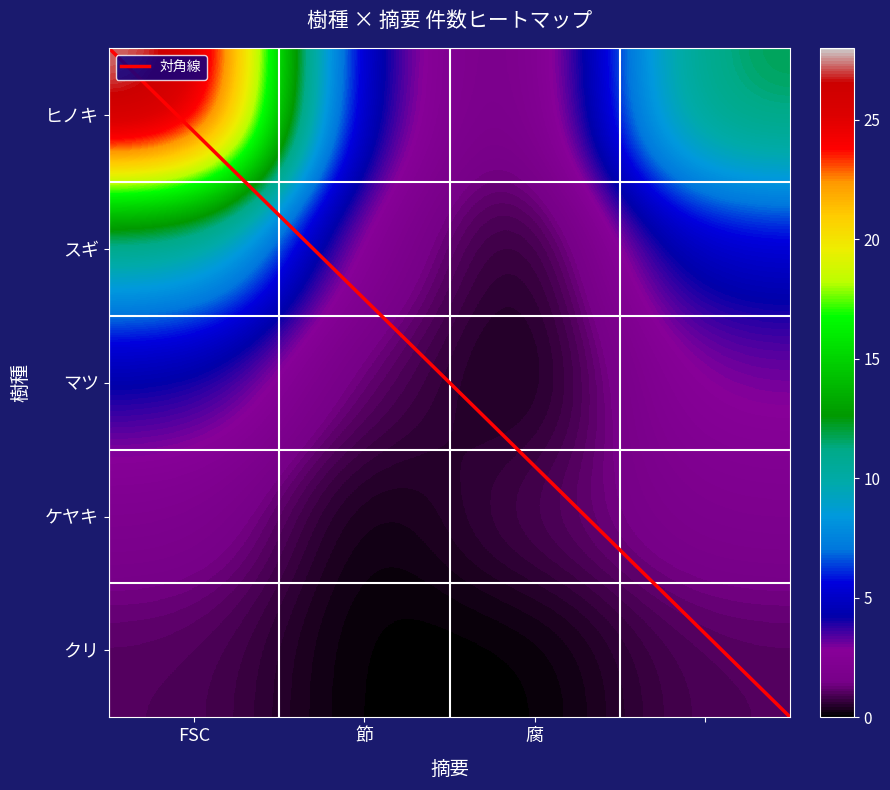

Reading right to left, transcribe all the data shown in this chart.

ヒノキ: =12	腐=1	節=3	FSC=28
スギ: =5	腐=0	節=2	FSC=10
マツ: =3	腐=0	節=1	FSC=4
ケヤキ: =2	腐=1	節=0	FSC=2
クリ: =1	腐=0	節=0	FSC=1